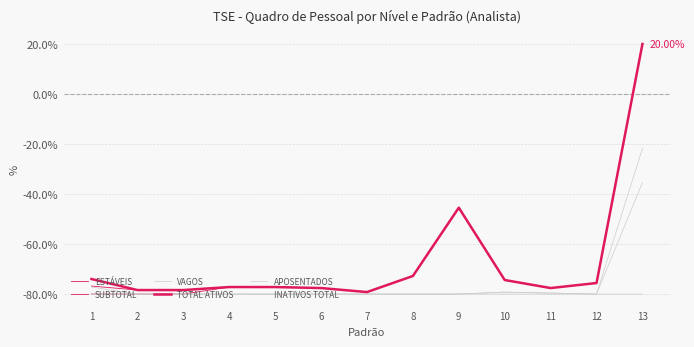

What is the difference between the maximum and second lowest values in the ESTÁVEIS series?

100.0